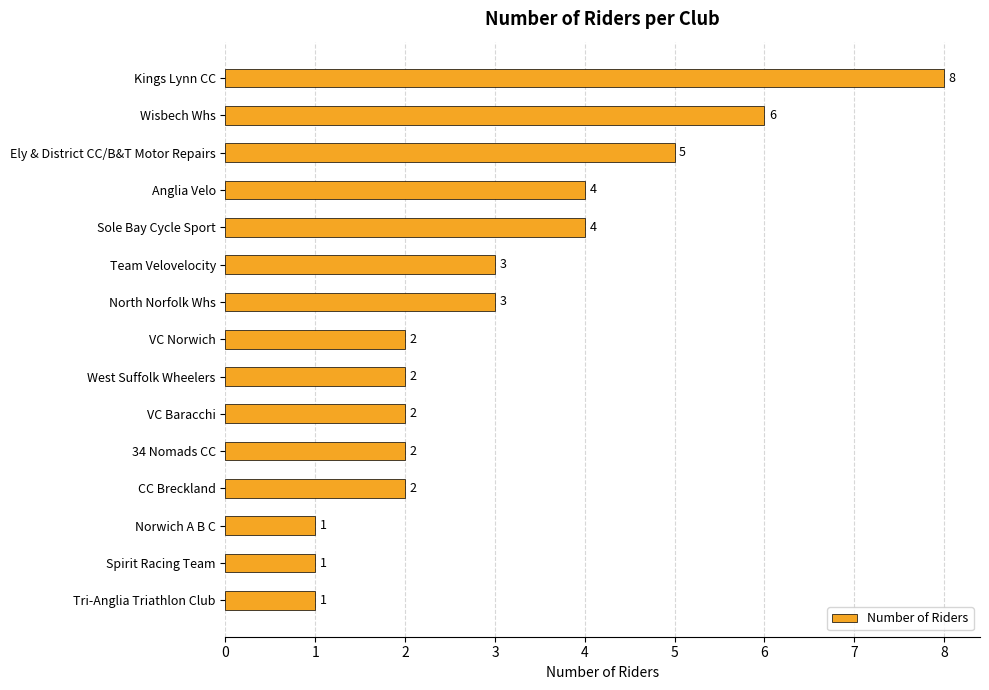

Between VC Baracchi and Norwich A B C, which is larger?

VC Baracchi